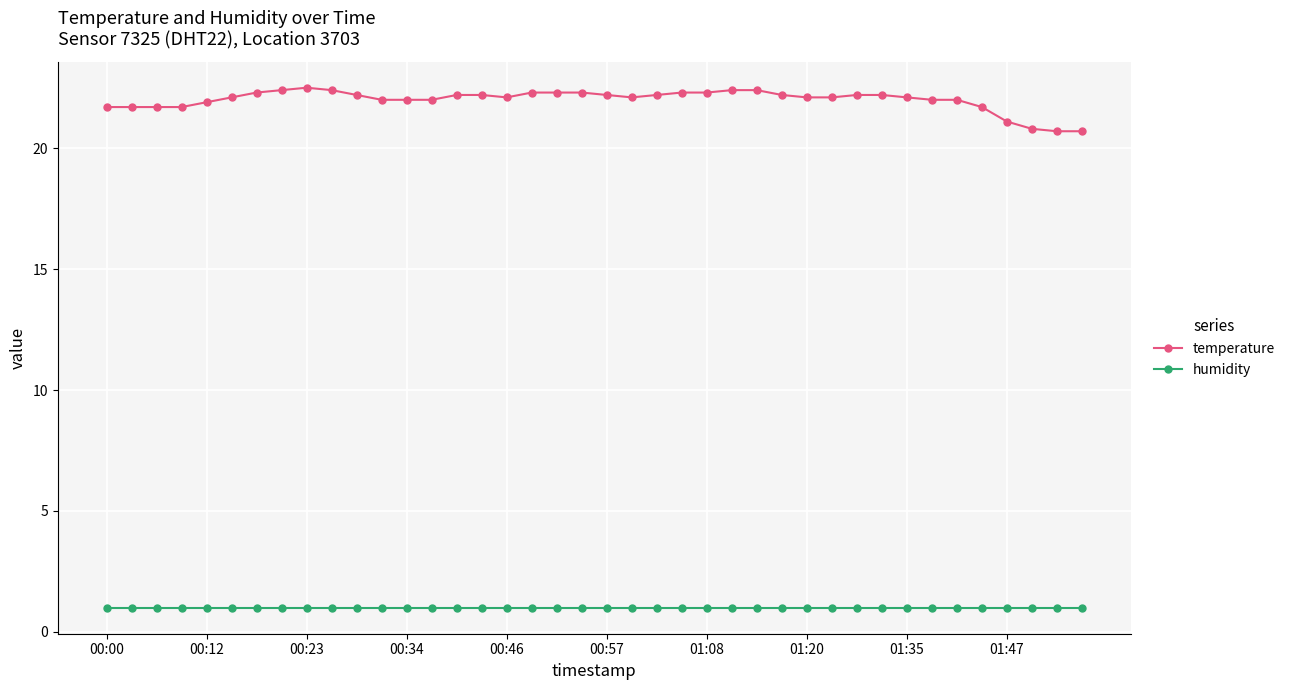

What is the highest value of the humidity series?

1.0